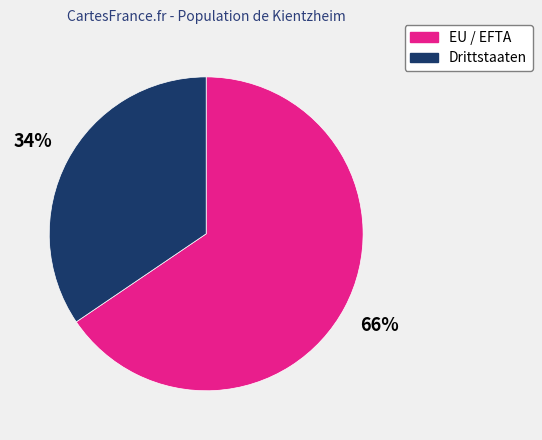

How many slices are in this pie chart?

2